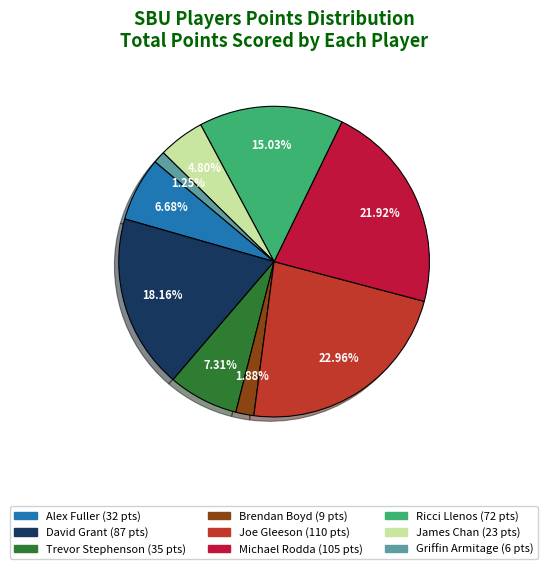

Does any single category account for the majority?

No